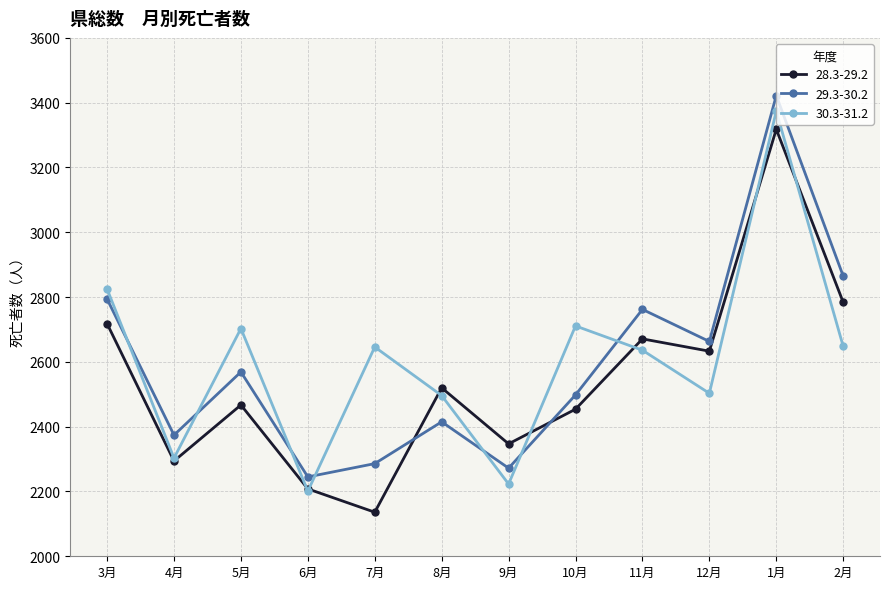

What is the difference between the highest and lowest values at 1月?

104